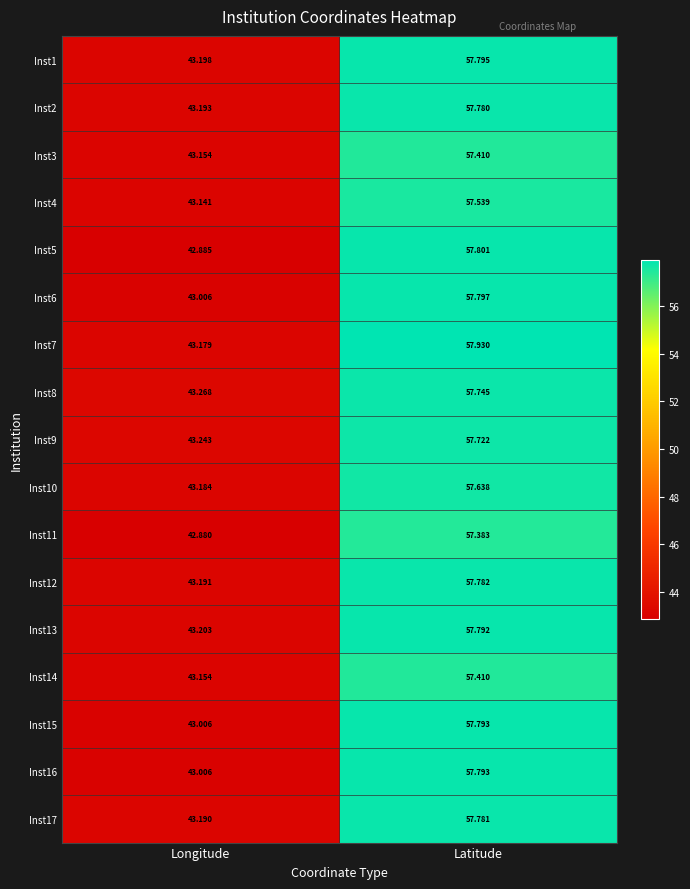

Where does the Inst4 series first go above 57?

Latitude